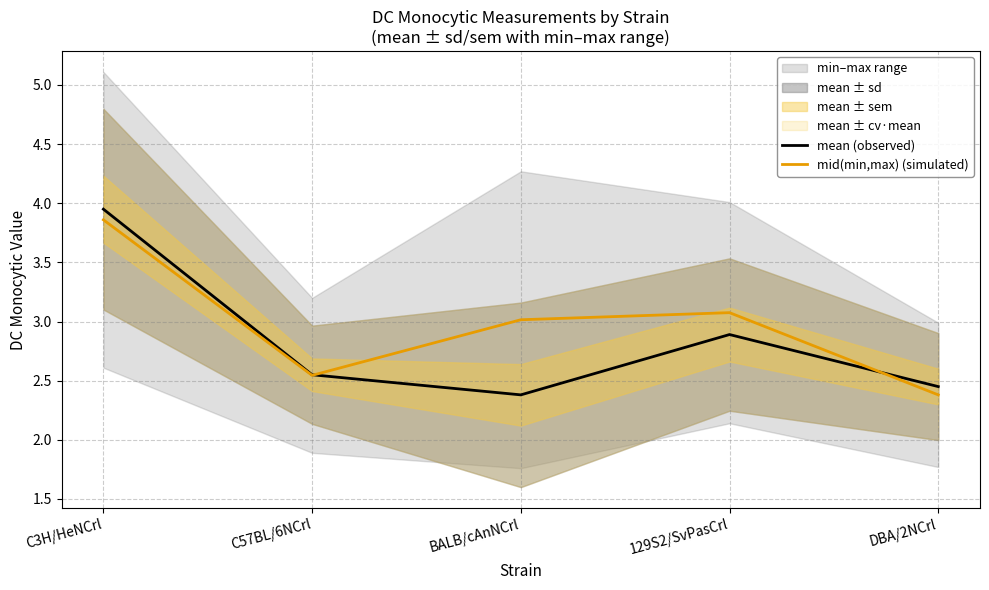

The value of mean (observed) at 129S2/SvPasCrl is 1.3. True or false?

False